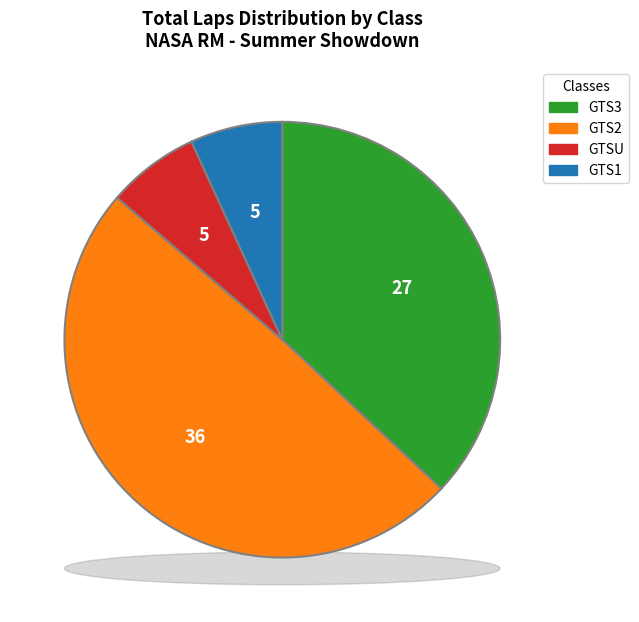

Approximately how many times larger is the value at GTS2 compared to GTS2?

1.0